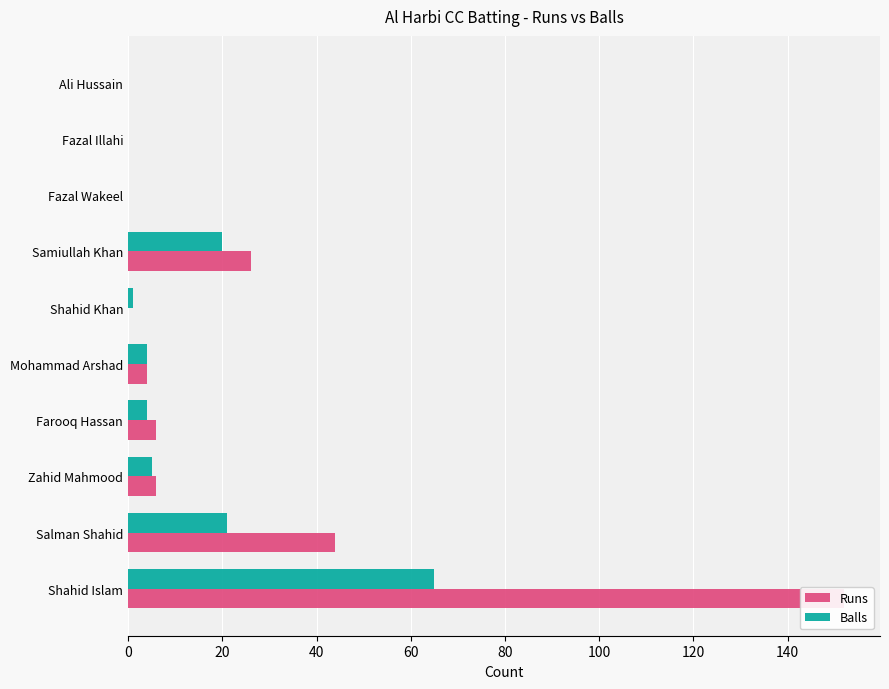

At 160, list the series in order from largest to smallest.

Runs, Balls